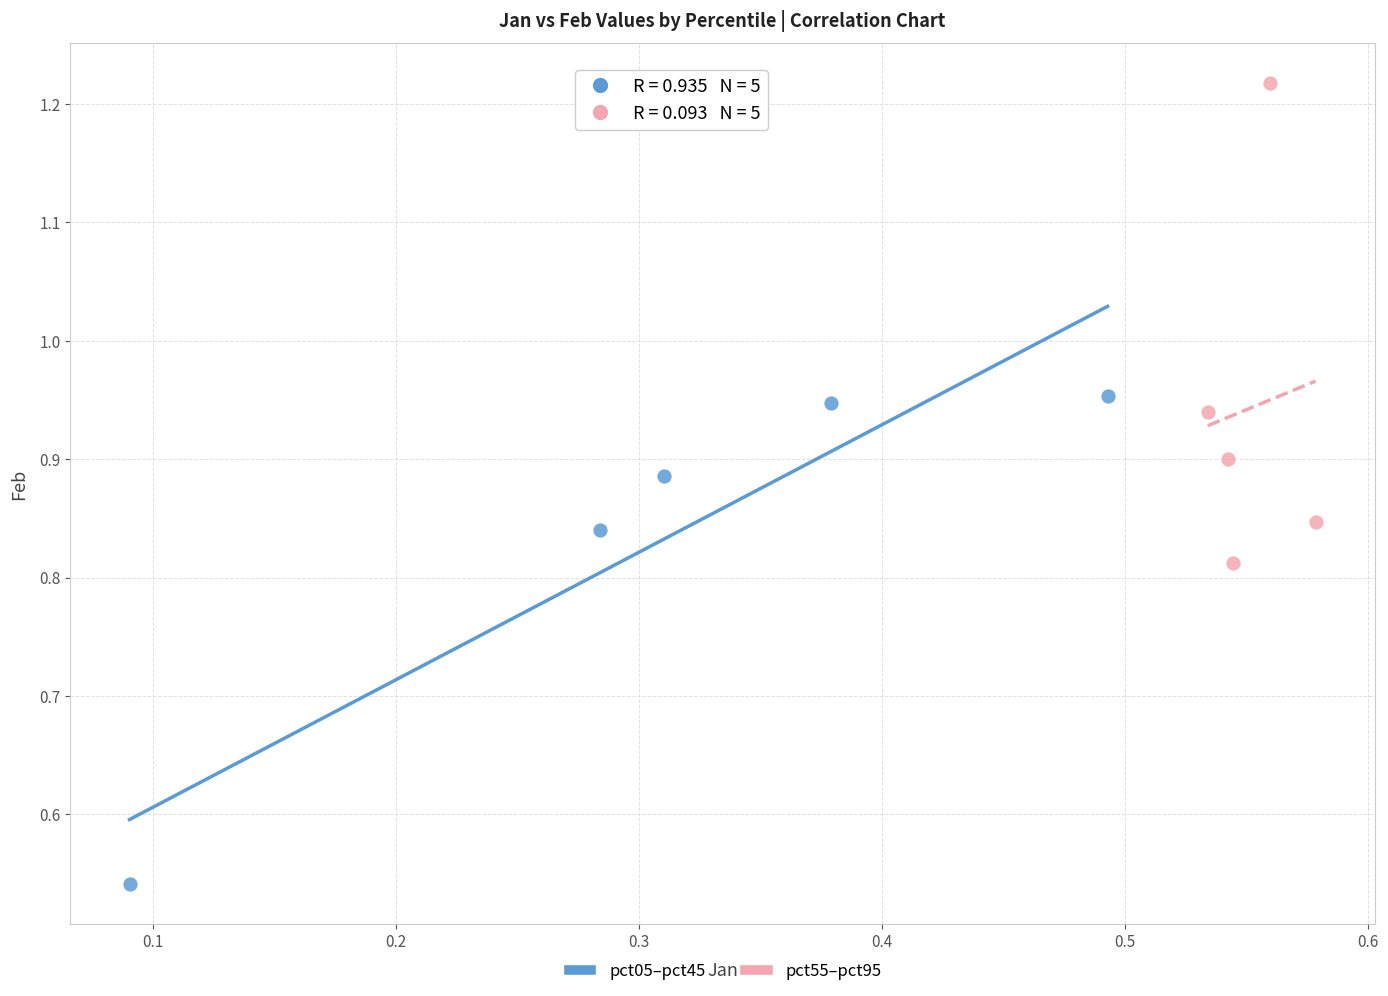

Which series contains the lowest Y value?

pct05–pct45